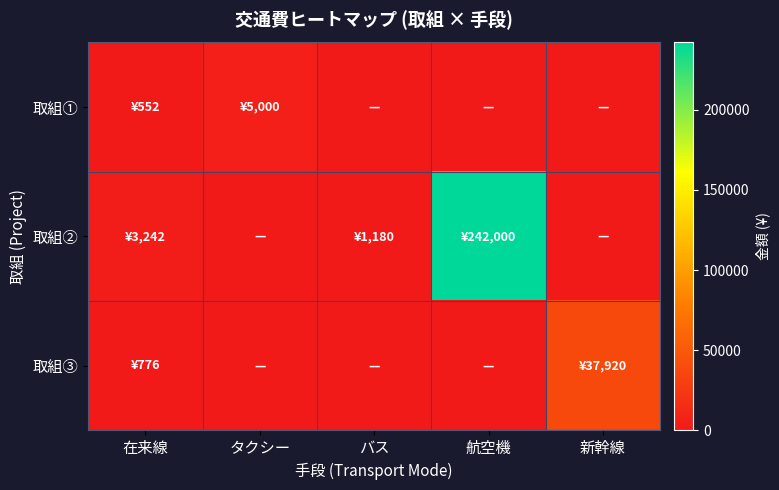

What is the difference between the highest and lowest values at バス?

1180